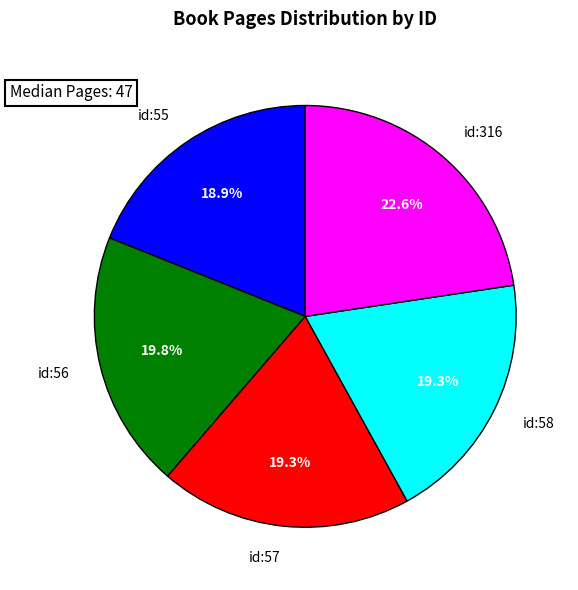

What is the ratio of the value at id:55 to the value at id:316?

0.8